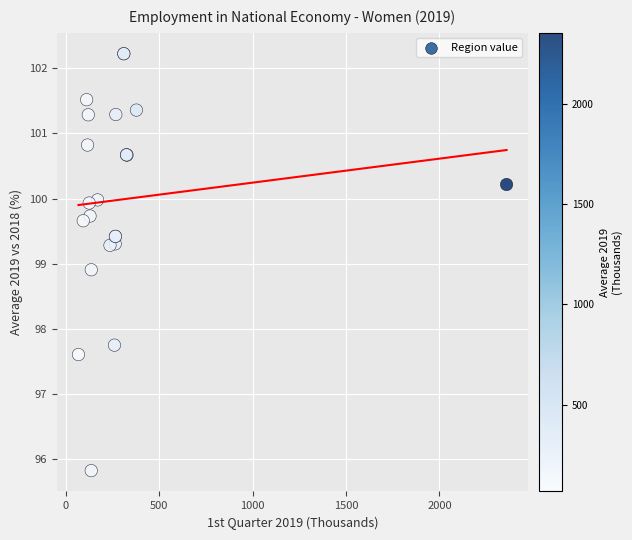

What Y value in the scatter plot is closest to 99?

98.9